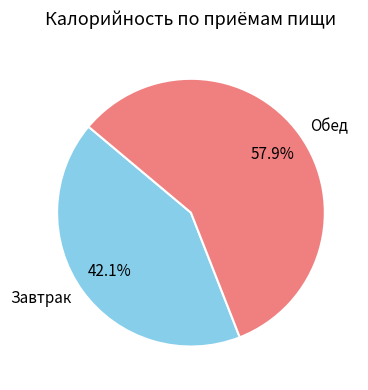

How many segments does this pie chart have?

2